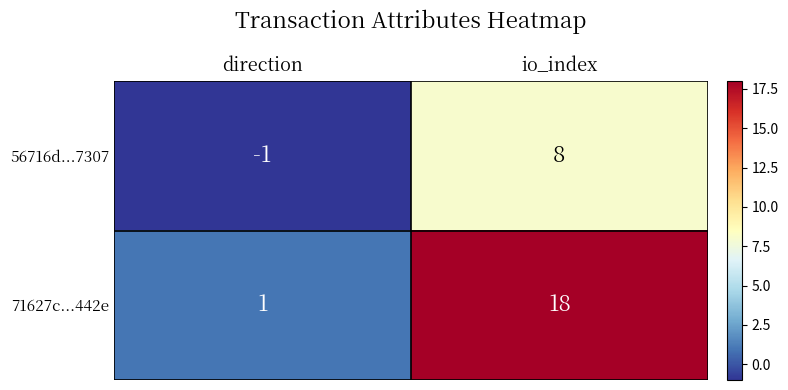

Which series has the largest range (max minus min)?

71627c...442e